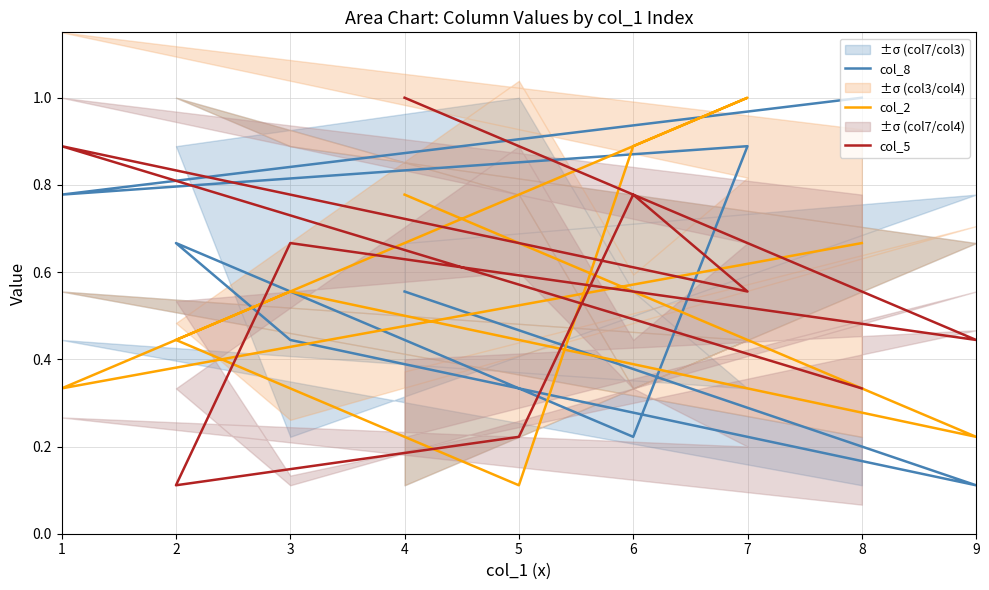

How many col_2 values are between 0 and 1?

9